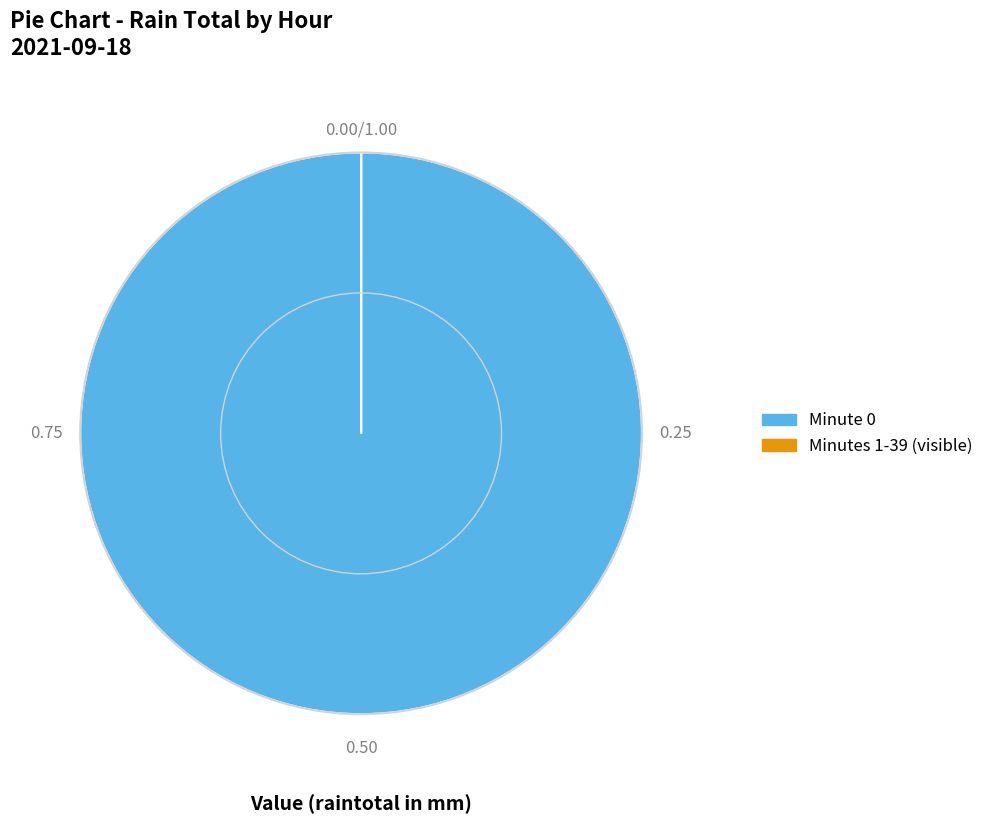

Is there a majority slice in this chart?

Yes